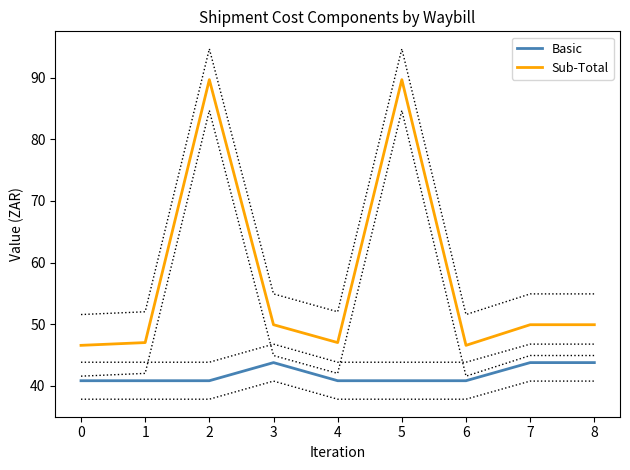

What is the sum of all Sub-Total values?

516.3